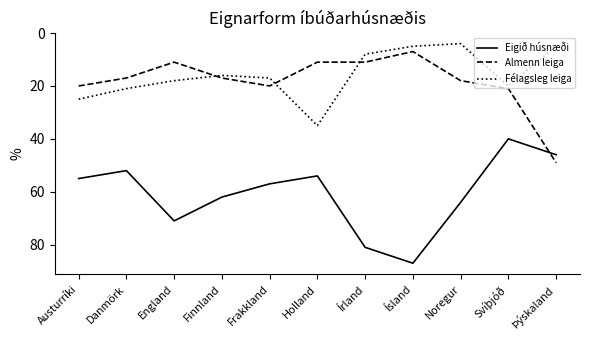

True or false: Félagsleg leiga and Eigið húsnæði intersect in this chart.

False